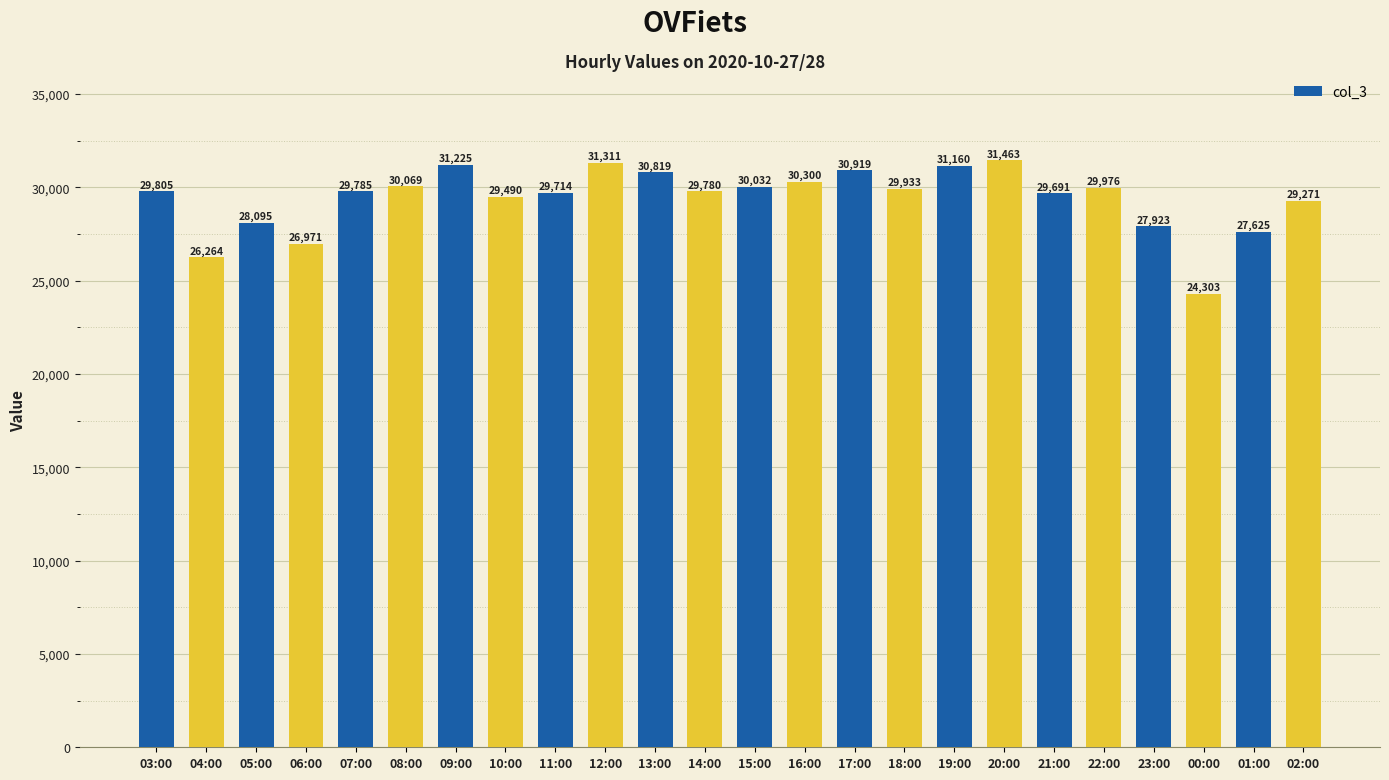

What value does the data have at 01:00?

27625